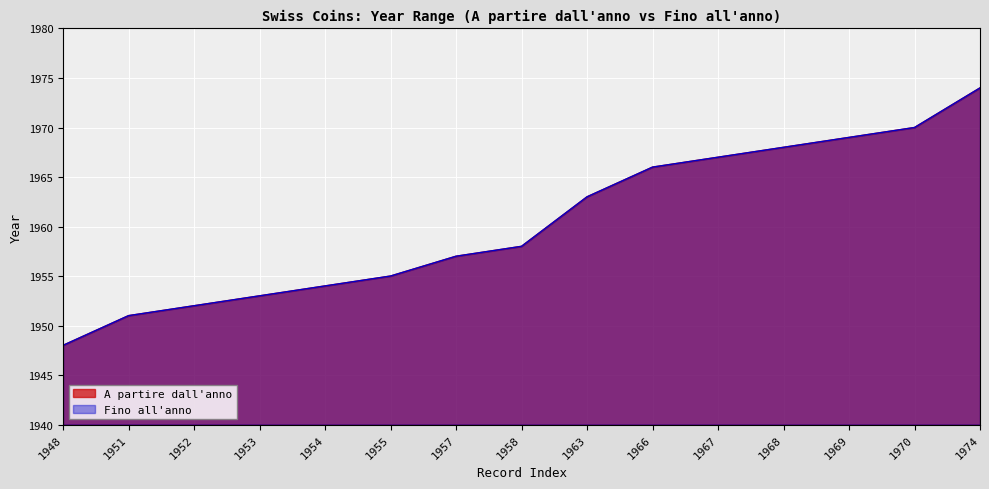

What is the value of the A partire dall'anno point at the 11th from the left?

1967